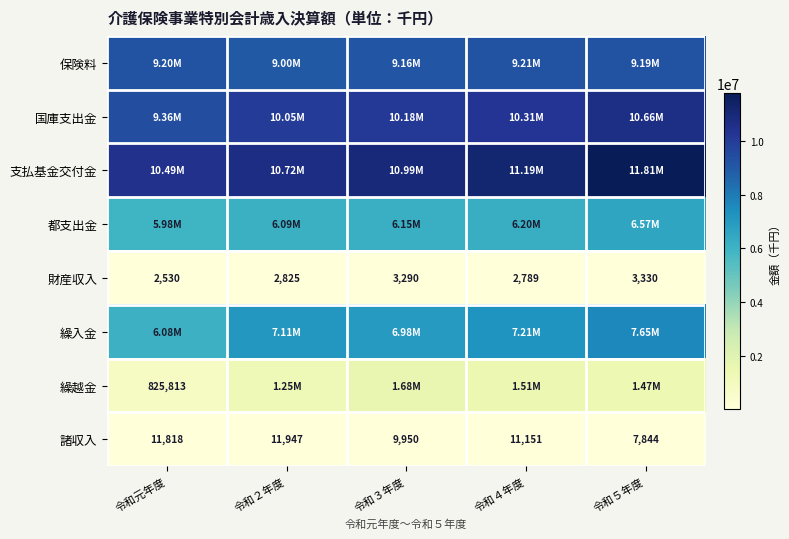

What is the sum of all 諸収入 values?

52710